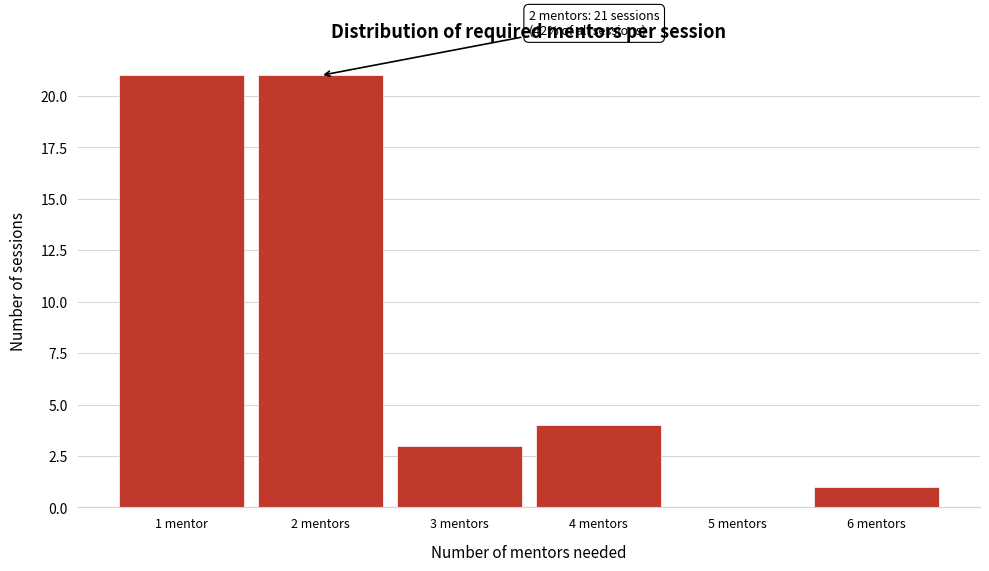

Reading left to right, list all the values displayed in this chart.

1 mentor=21	2 mentors=21	3 mentors=3	4 mentors=4	5 mentors=0	6 mentors=1